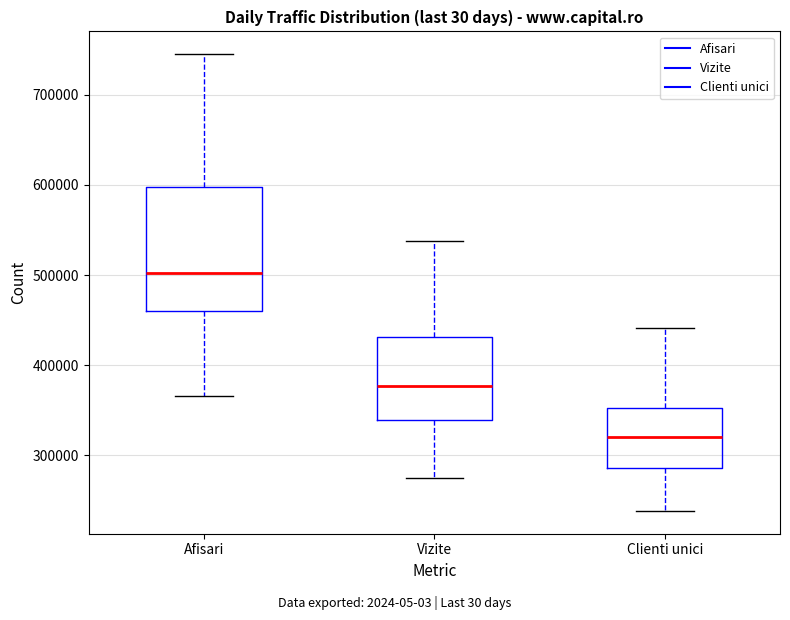

Which box's median line is the lowest?

Clienti unici